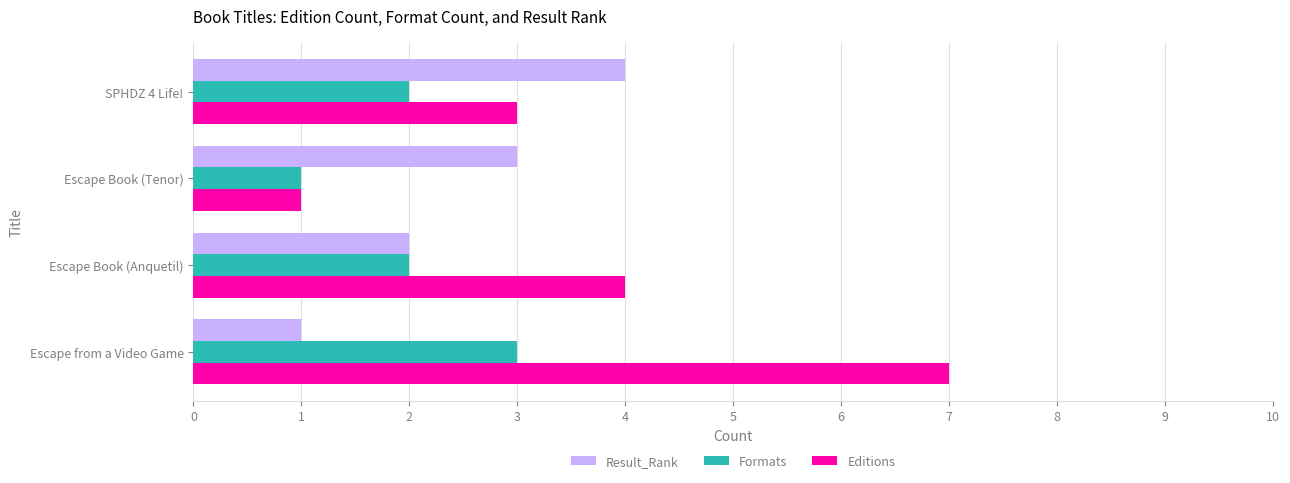

The value of Result_Rank at SPHDZ 4 Life! is 2. True or false?

False